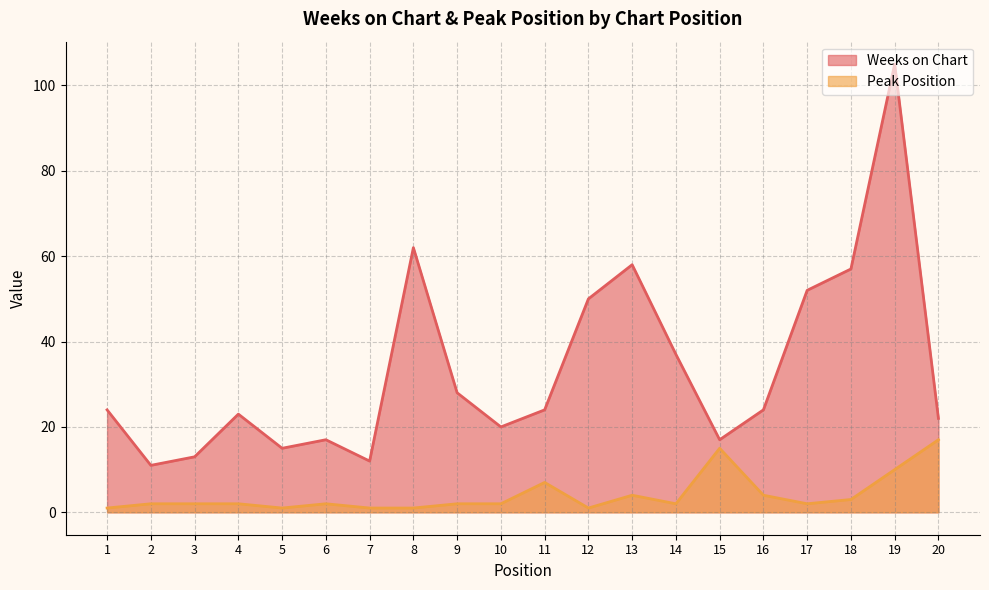

Reading left to right, list all the values displayed in this chart.

Weeks on Chart: 1=24	2=11	3=13	4=23	5=15	6=17	7=12	8=62	9=28	10=20	11=24	12=50	13=58	14=37	15=17	16=24	17=52	18=57	19=105	20=22
Peak Position: 1=1	2=2	3=2	4=2	5=1	6=2	7=1	8=1	9=2	10=2	11=7	12=1	13=4	14=2	15=15	16=4	17=2	18=3	19=10	20=17